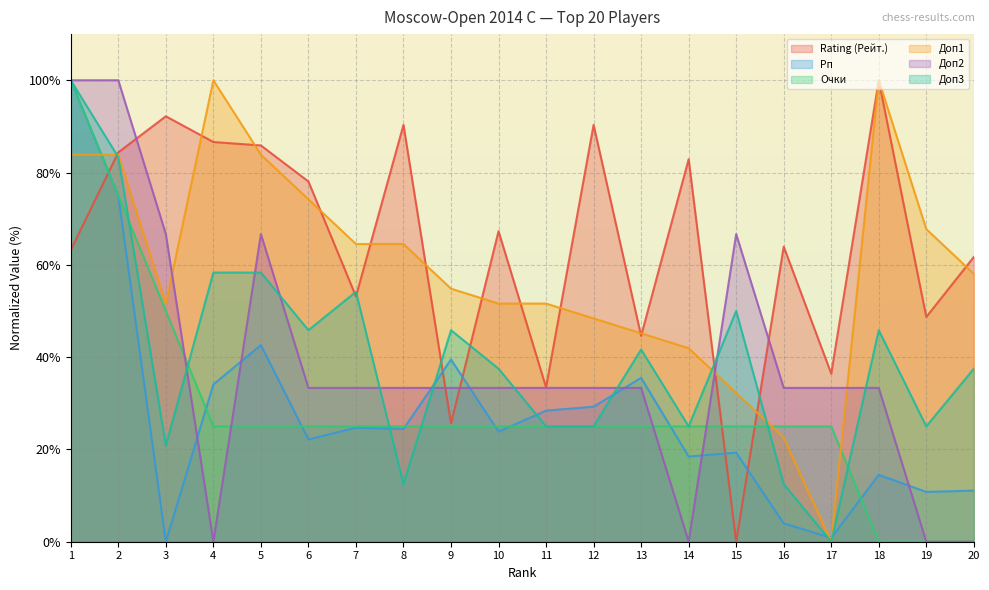

Which label corresponds to the largest value in the chart?

18